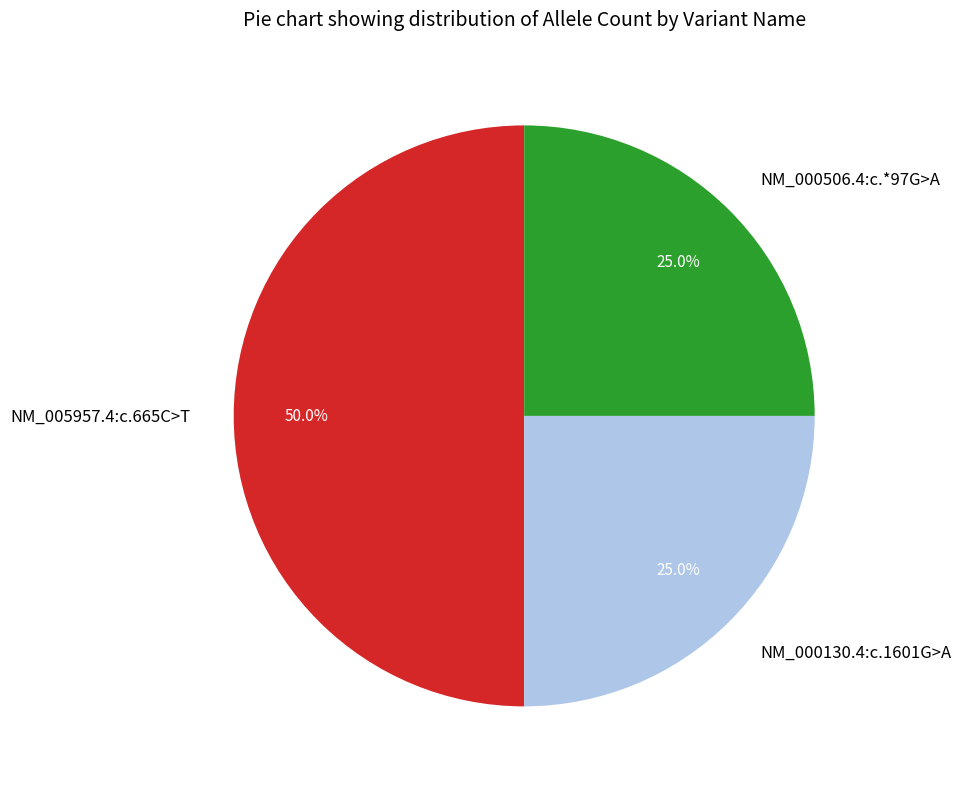

How many segments does this pie chart have?

3